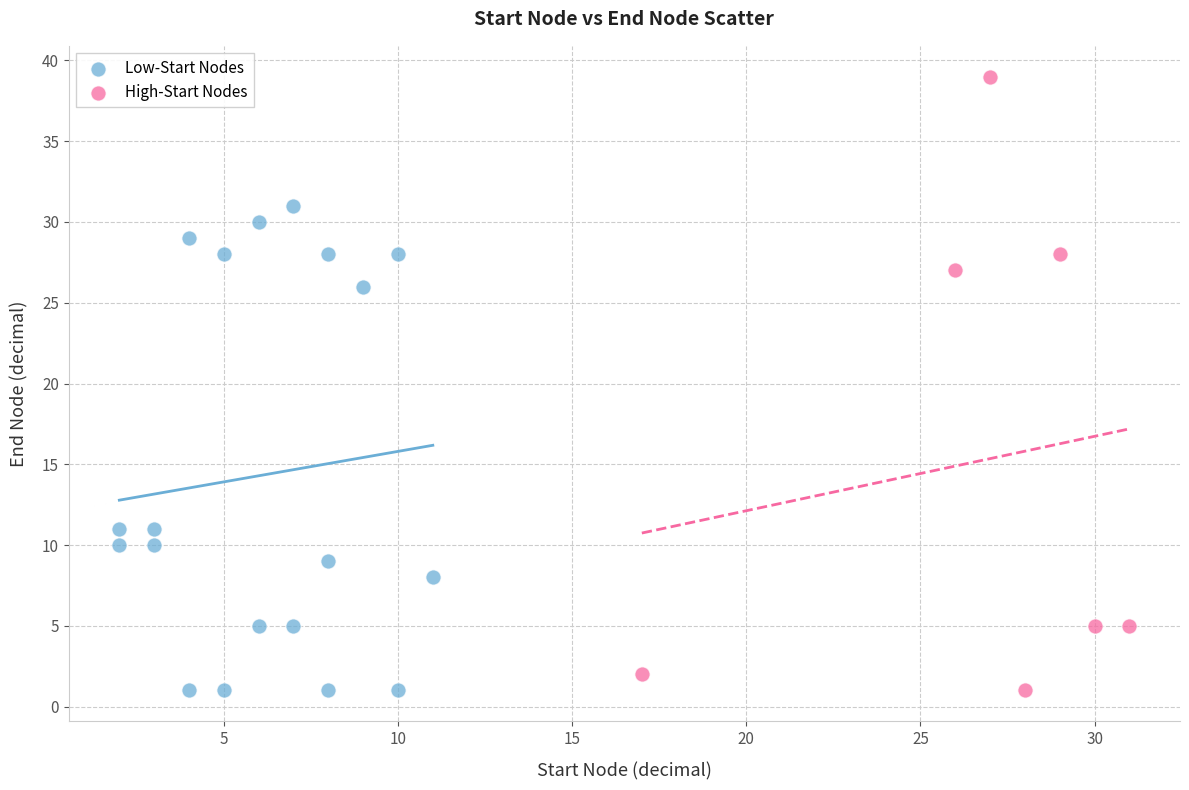

Which series has the largest Y range (max minus min)?

High-Start Nodes